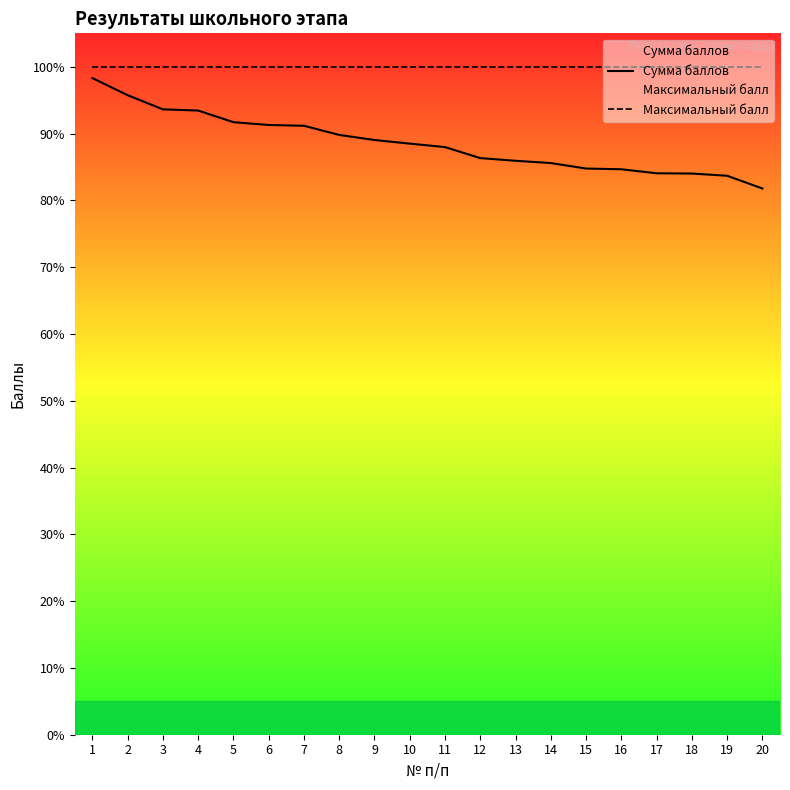

What is the value of the Сумма баллов point at the 6th from the left?

91.3